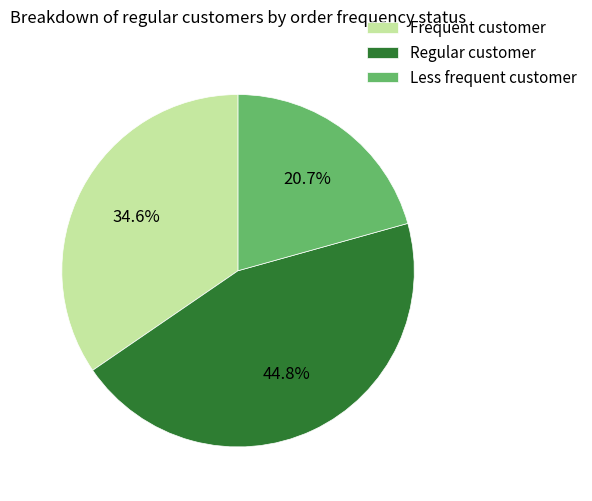

Which category has the biggest portion of the pie?

Regular customer